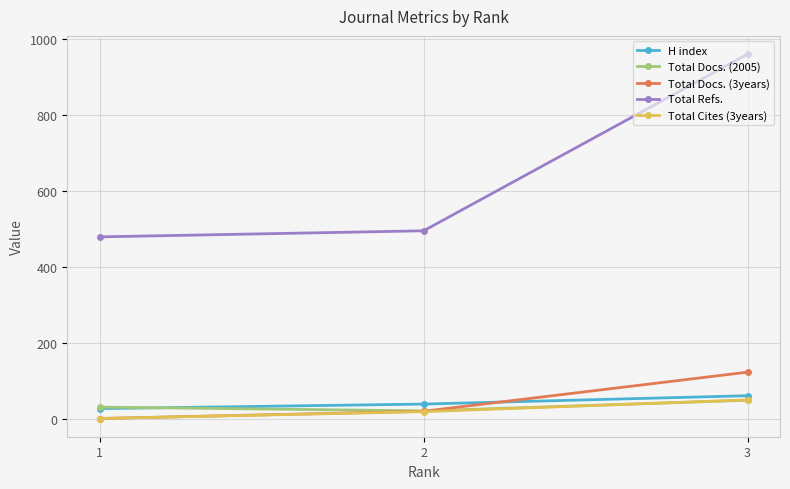

Count the Total Docs. (3years) values in the range 0 to 122.

3